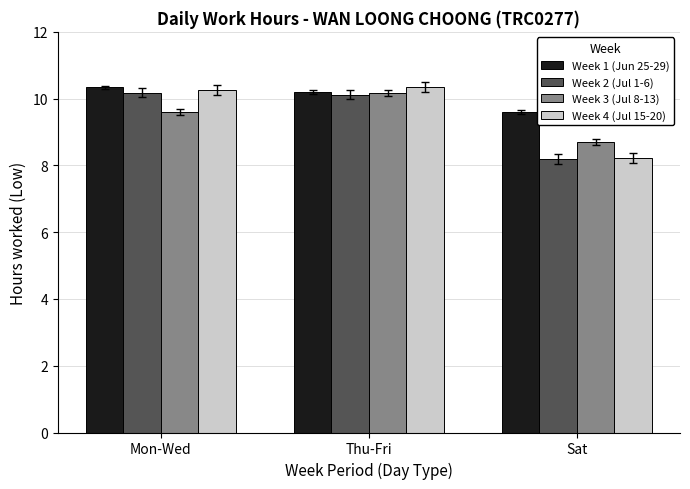

How many bars are there in each group?

4